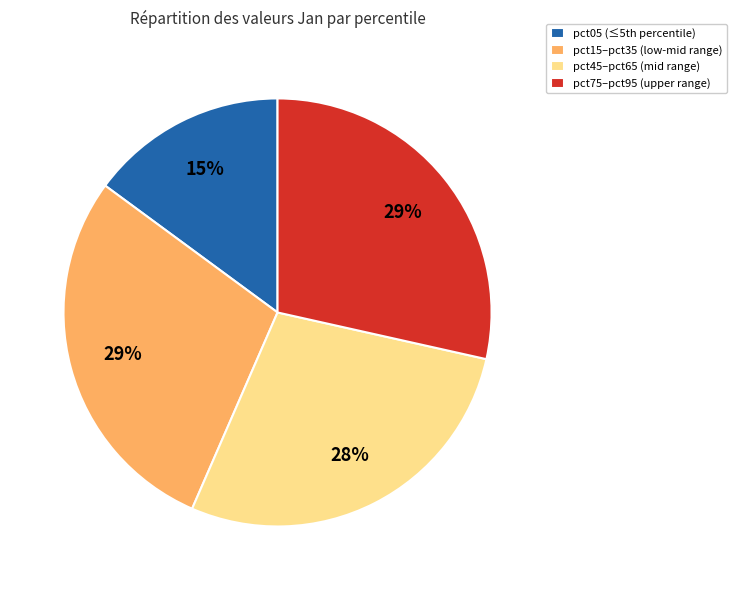

What is the smallest slice in the pie chart?

pct05 (≤5th percentile)